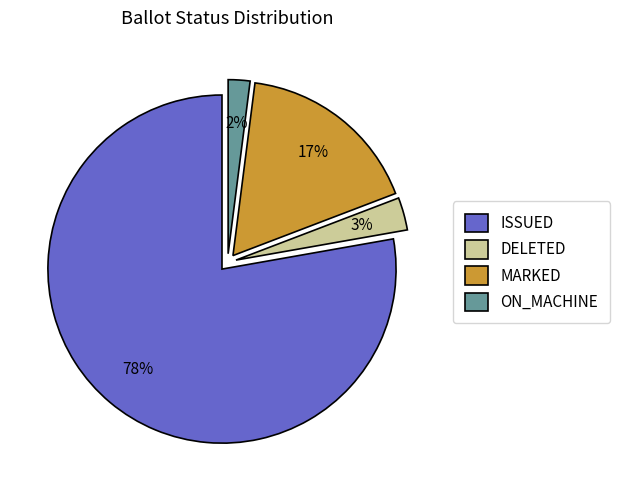

How many slices are in this pie chart?

4